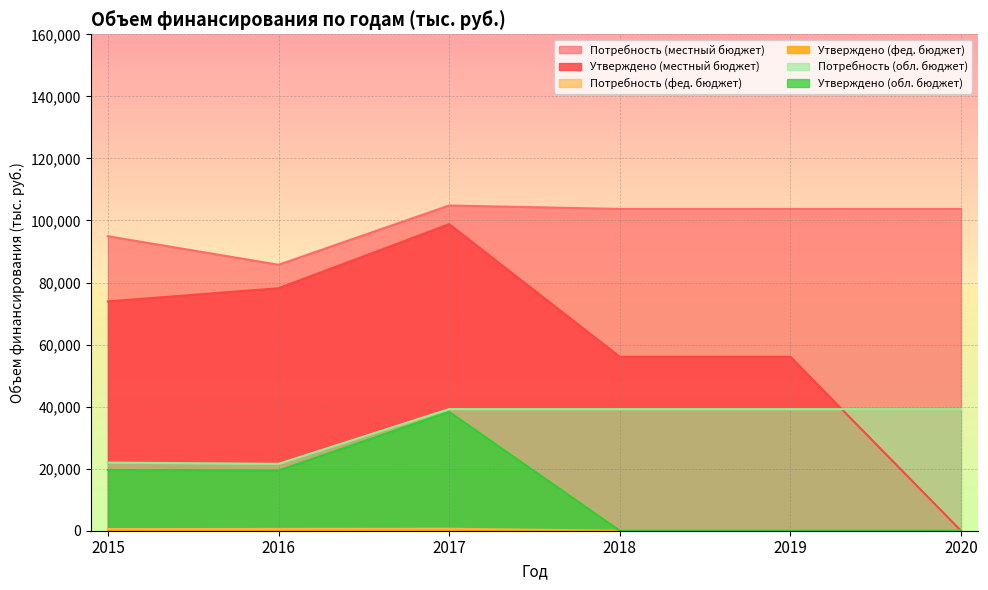

Which series has the largest total across all categories?

Потребность (местный бюджет)